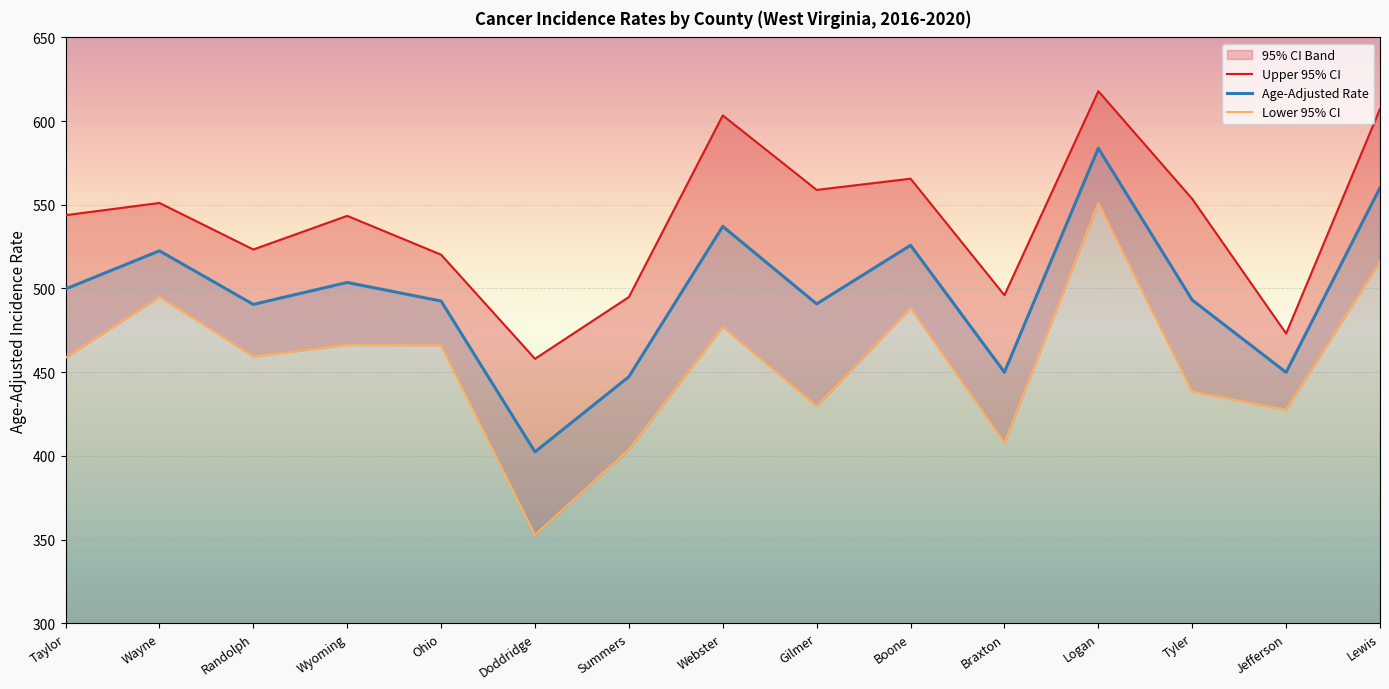

What is the label of the 4th point from the left?

Wyoming